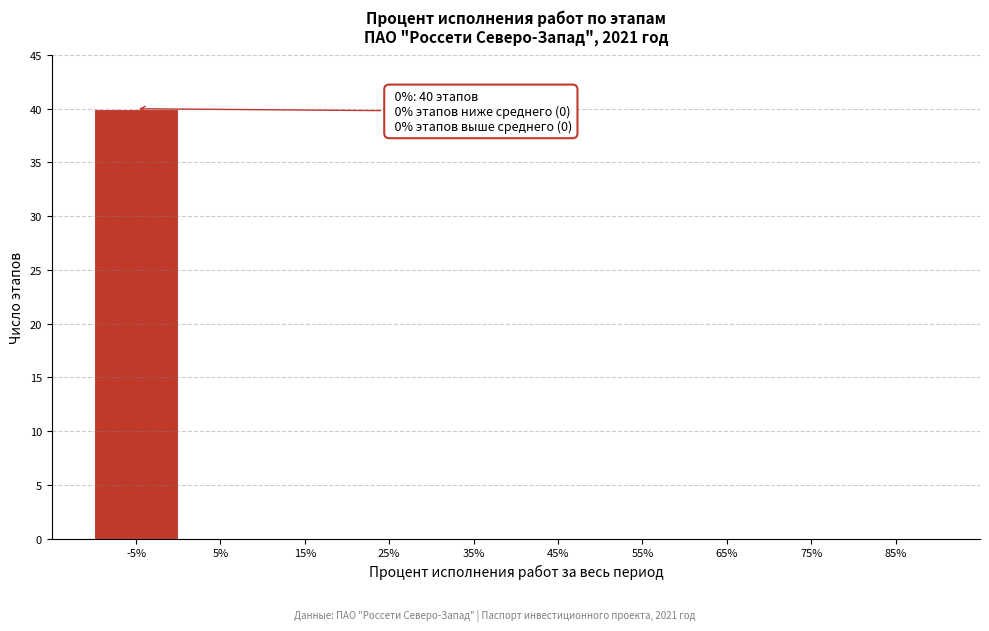

Reading left to right, what are all the values shown in this chart?

-5%=40	5%=0	15%=0	25%=0	35%=0	45%=0	55%=0	65%=0	75%=0	85%=0